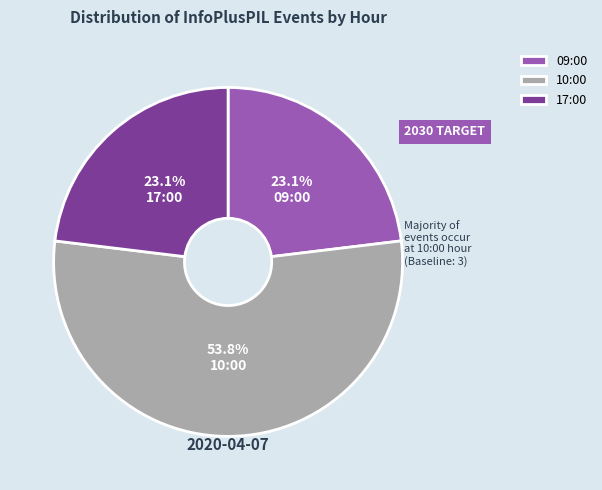

What percentage do 09:00 and 10:00 together represent?

76.9%